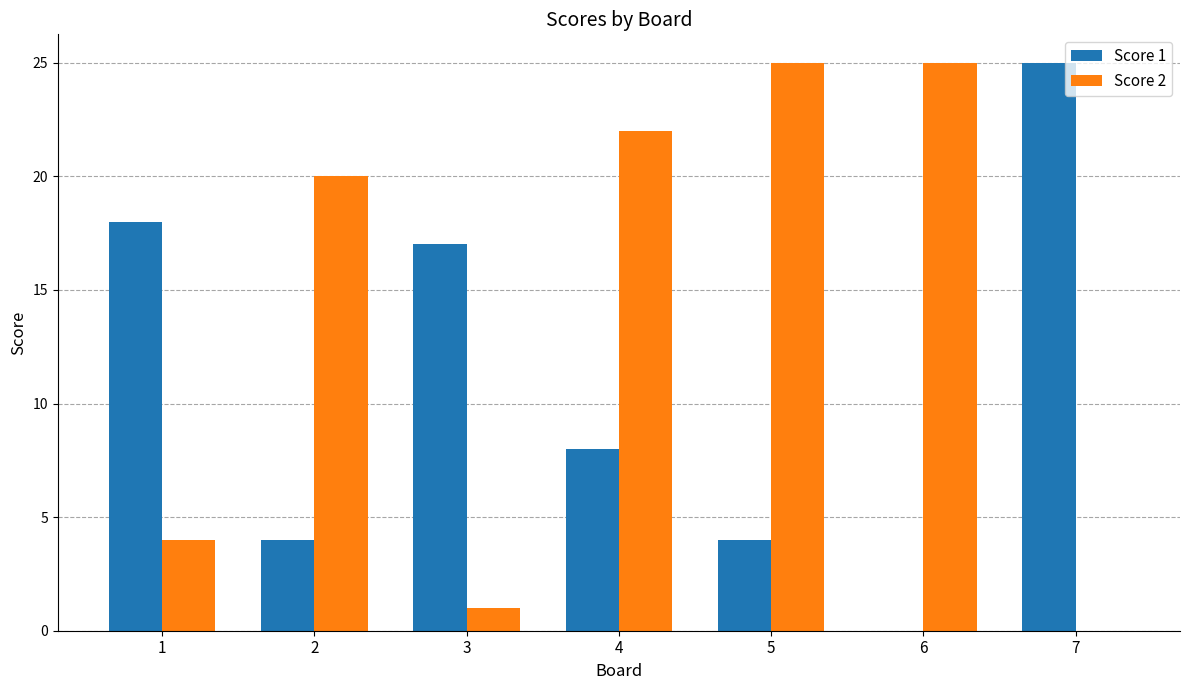

How many distinct data groups are displayed?

2